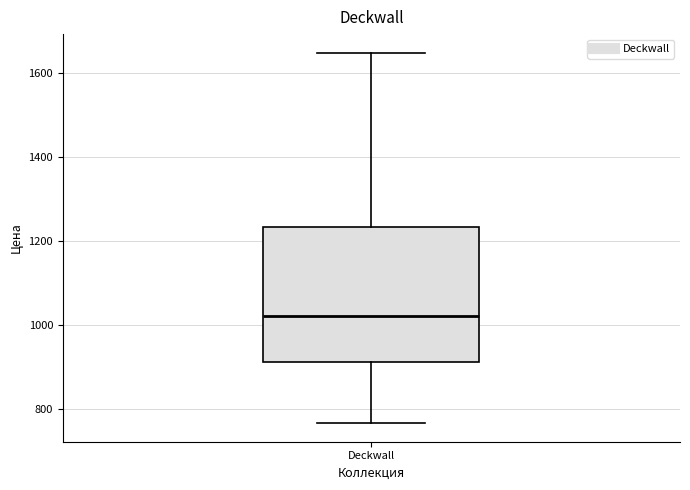

Transcribe this box plot: give where the median line is, the range the box spans, and where the two whiskers end, as read against the y-axis. The values are not printed on the chart, so give them approximately, as read against the axis.

median 1020, box 920 to 1240, whiskers 760 to 1640